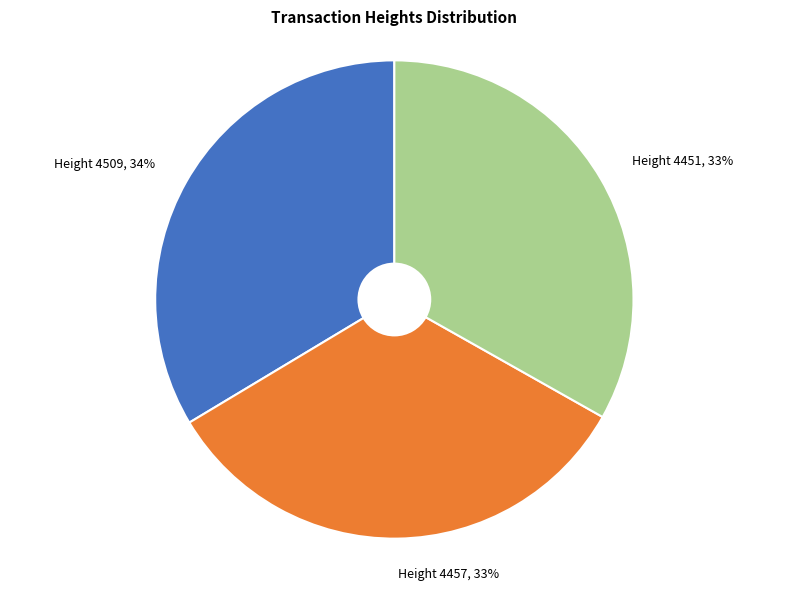

To the nearest percent, what is the average slice percentage?

33%